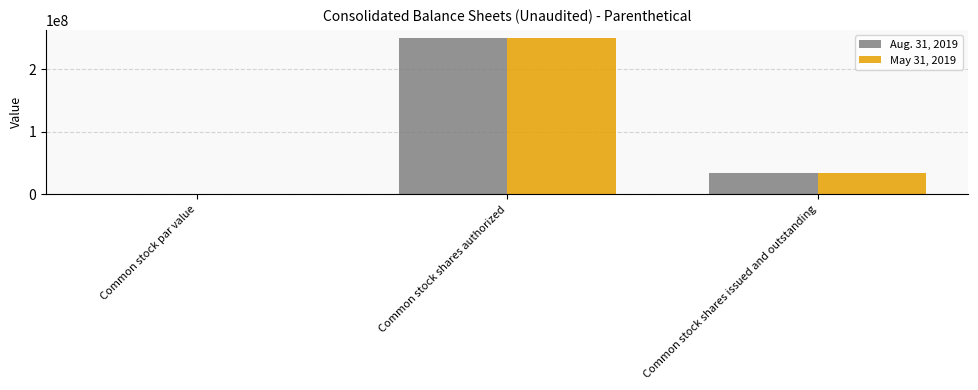

True or false: Aug. 31, 2019 has a value of 250000000.0 at Common stock shares authorized.

True